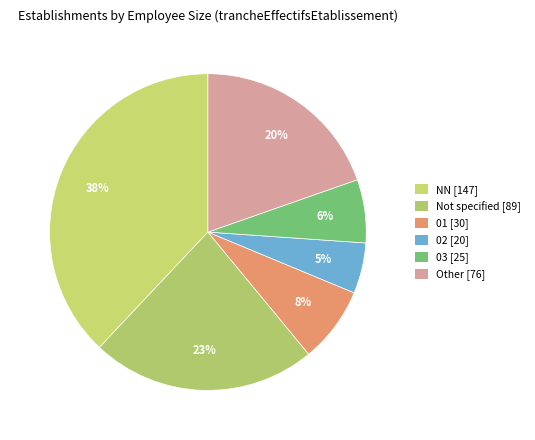

Is there any slice that represents more than half of the pie?

No